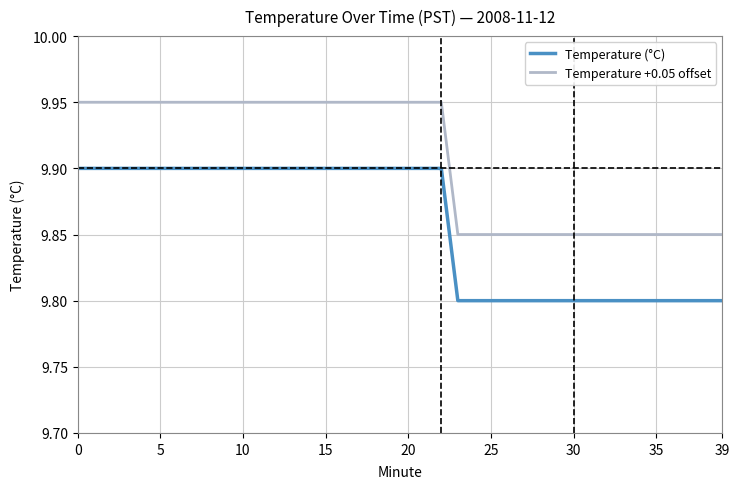

True or false: Temperature (°C) and Temperature +0.05 offset cross at least once.

False